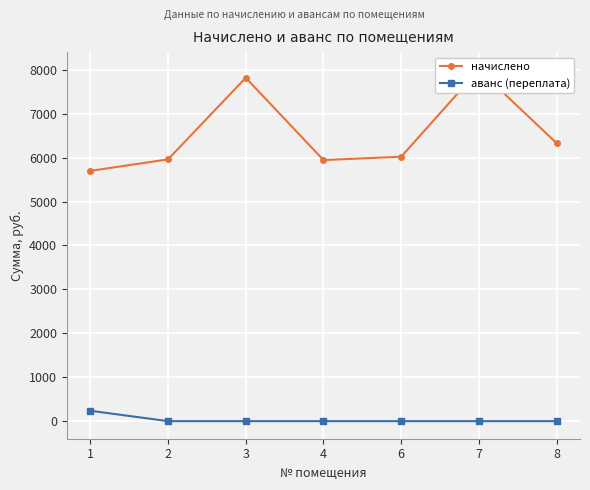

The value of аванс (переплата) at 1 is 236.6. True or false?

True